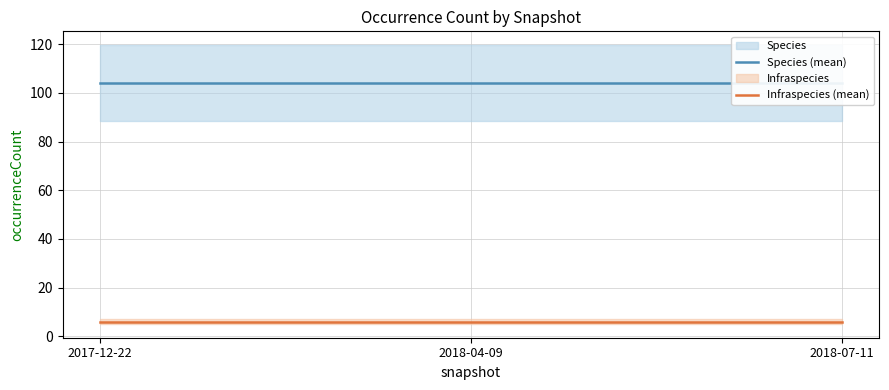

Which series changed the most between 2018-04-09 and 2018-07-11?

Species (mean)